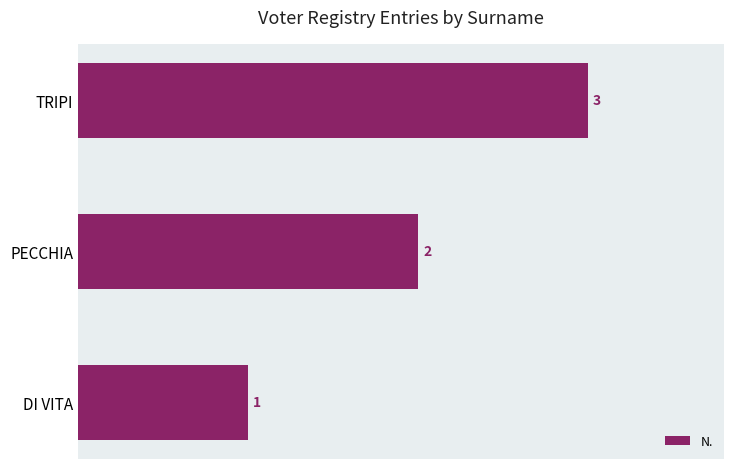

True or false: the data shows 3 at TRIPI.

True